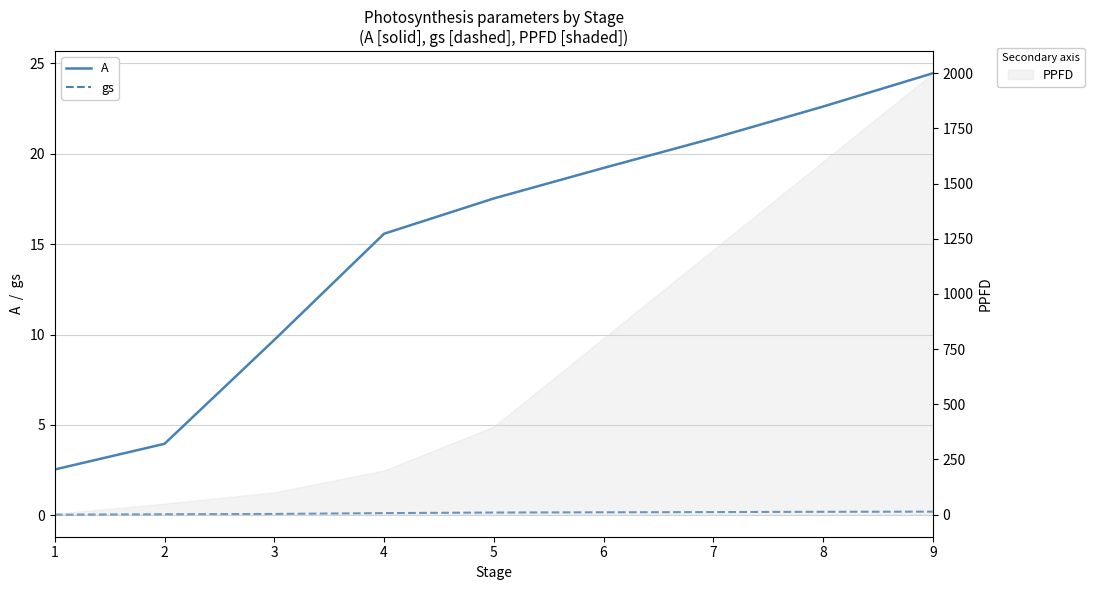

At 4, list the series in order from largest to smallest.

A, gs